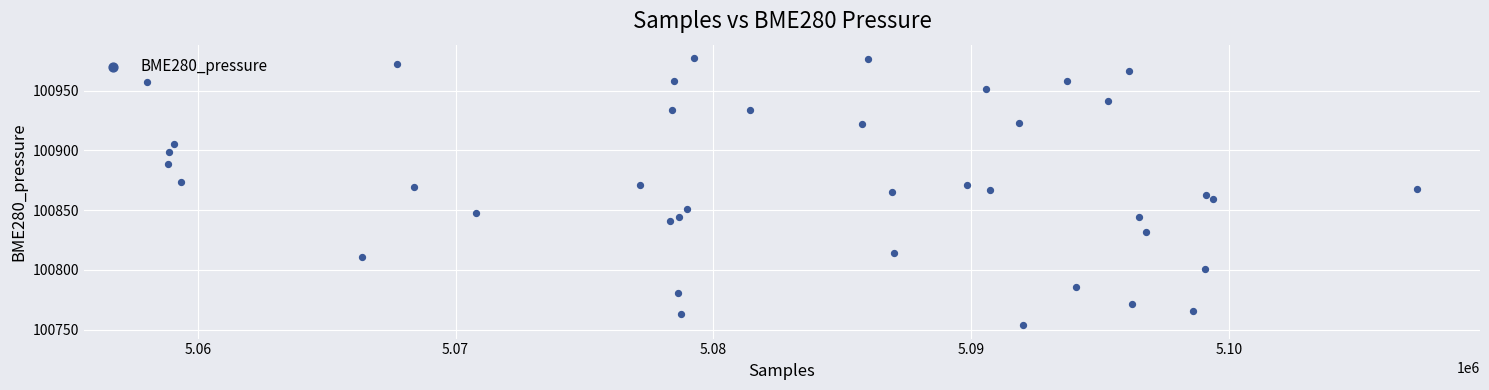

What is the range of Y values (max minus min)?

223.5